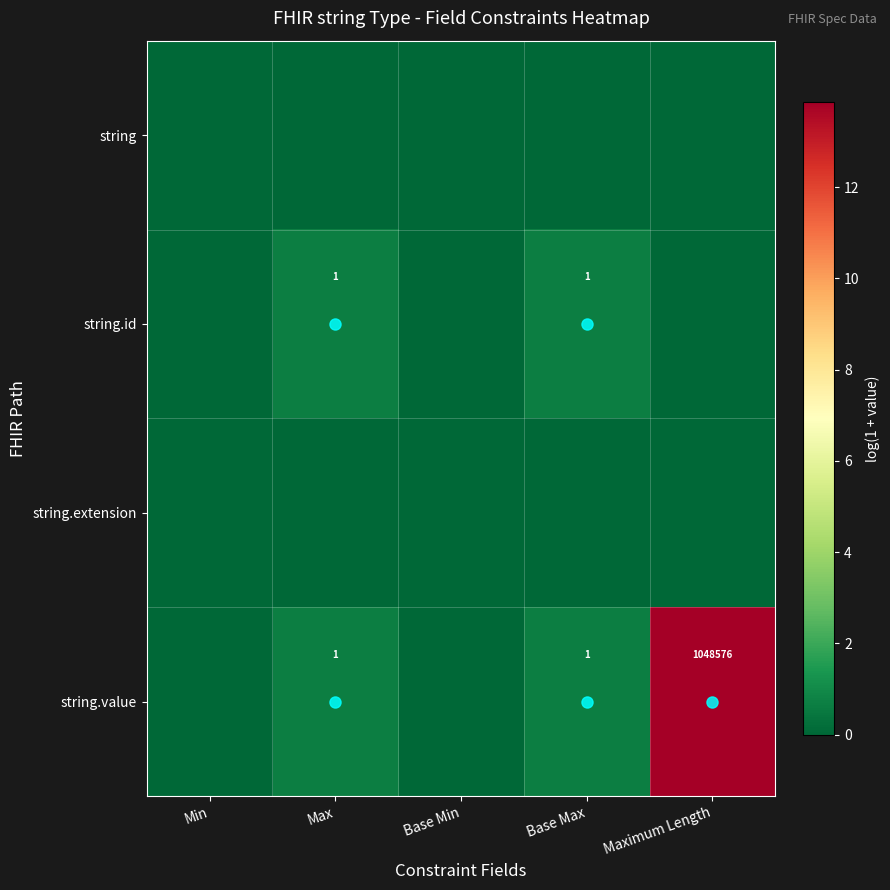

Is the value of string.extension at Base Max greater than the value of string.id at Base Max?

No